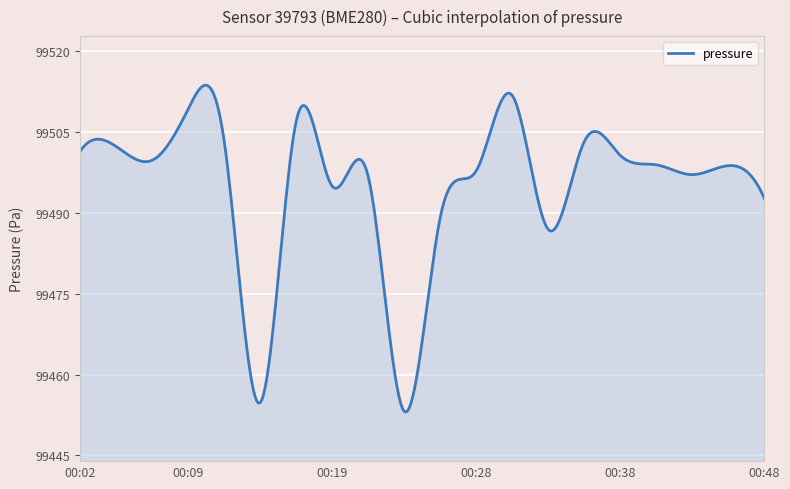

What is the difference between the maximum and minimum values?

60.7